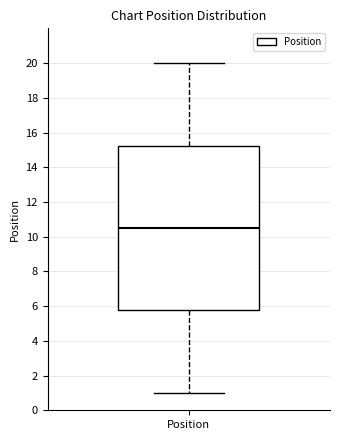

Read this box plot against the y-axis: the position of the median line, the range covered by the box, and the ends of both whiskers. The values are not printed on the chart, so give them approximately, as read against the axis.

median 10.6, box 5.8 to 15.2, whiskers 1.0 to 20.0